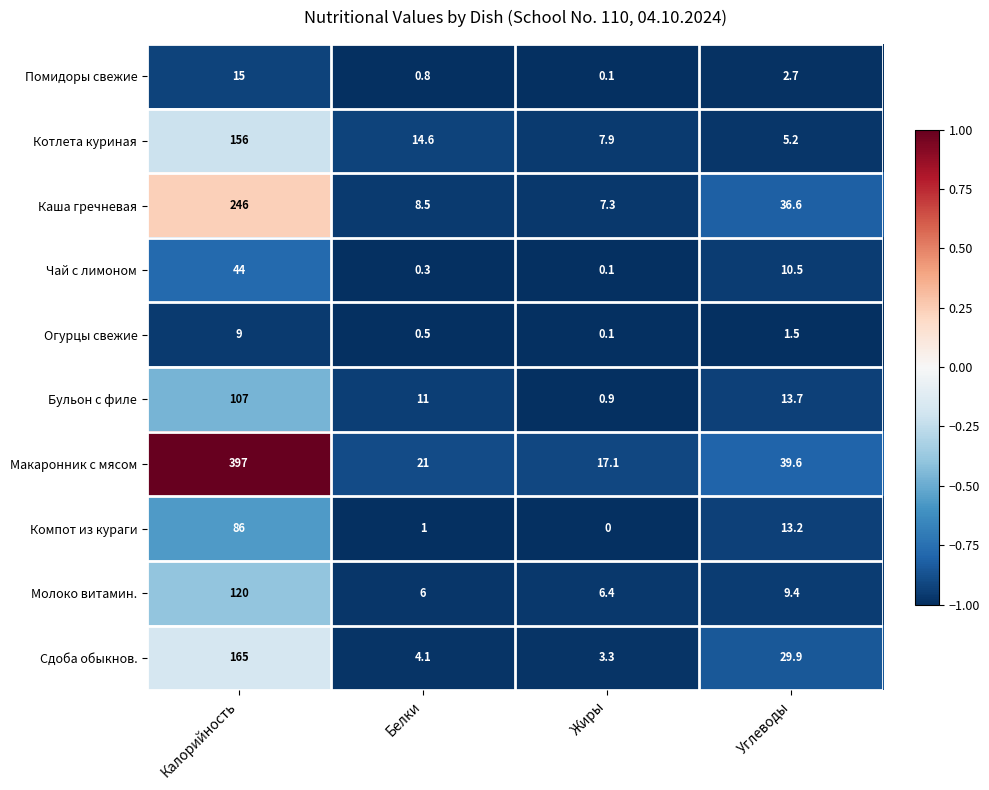

What is the sum of all Каша гречневая values?

298.4